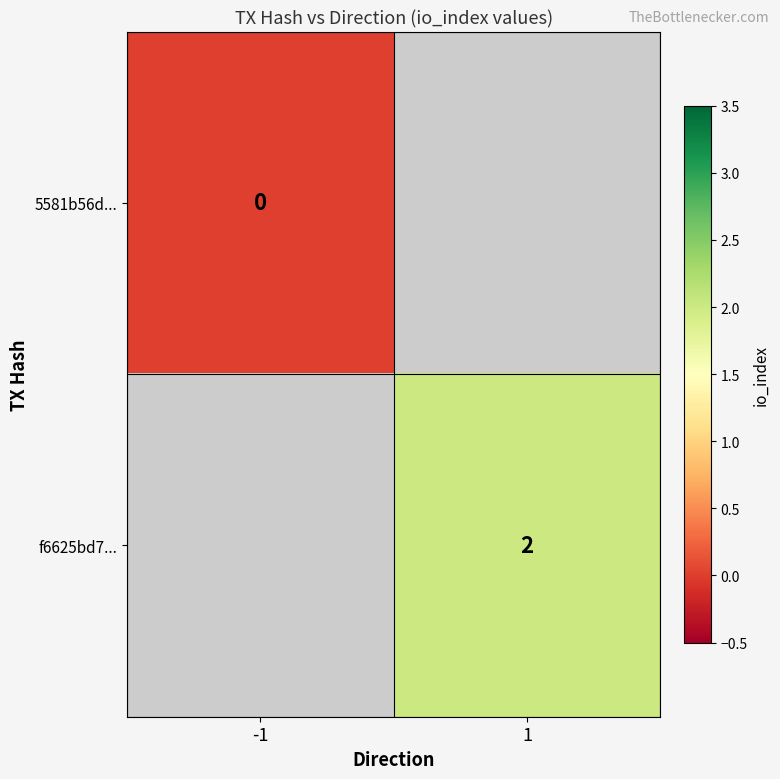

True or false: f6625bd7... has a value of 2 at 1.

True